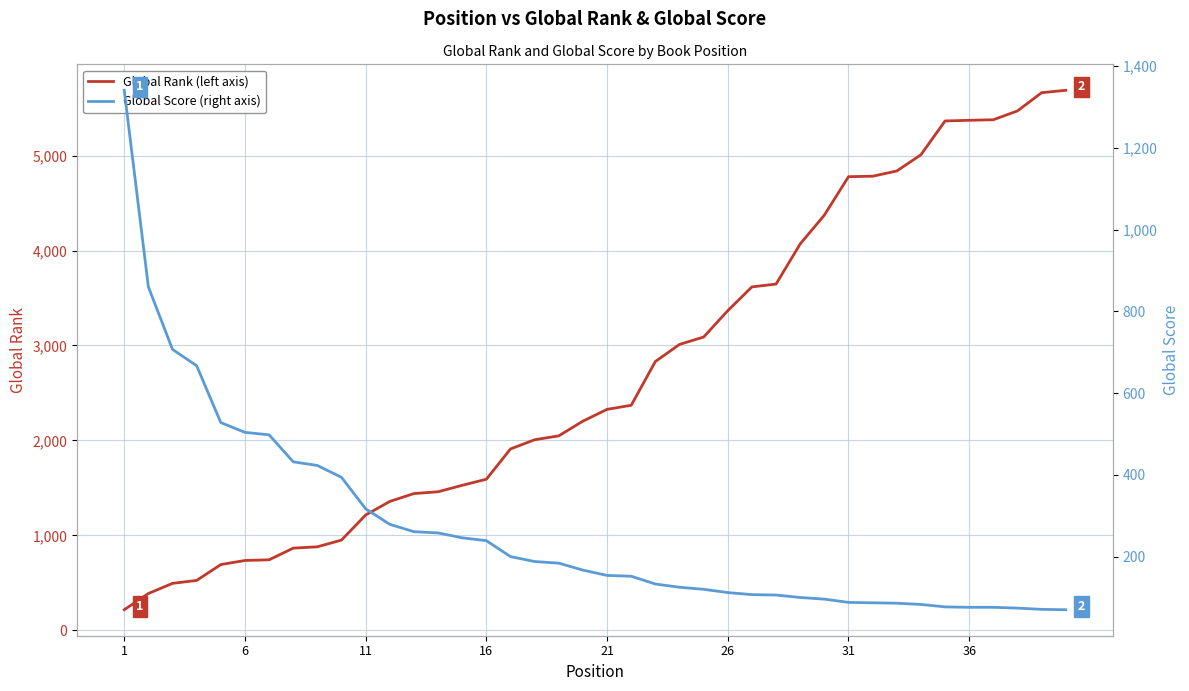

Does the chart have visible grid lines?

Yes